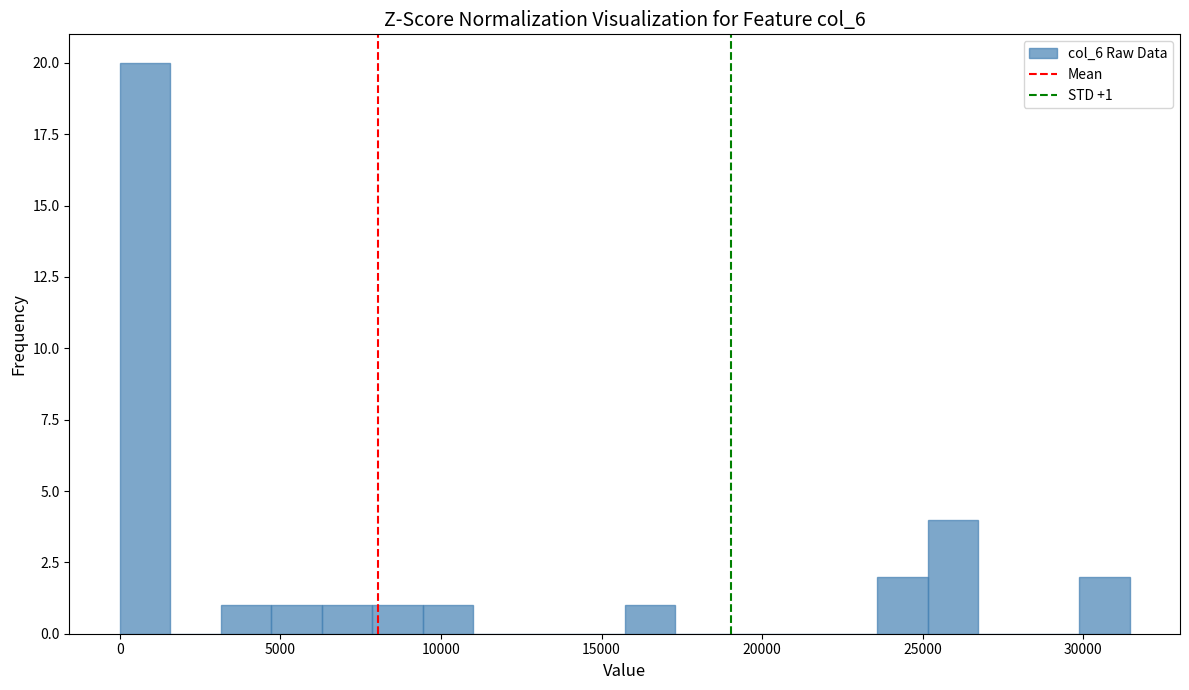

Around what value on the x-axis is the tallest bar? Give the approximate position of its centre, as read against the axis.

1000